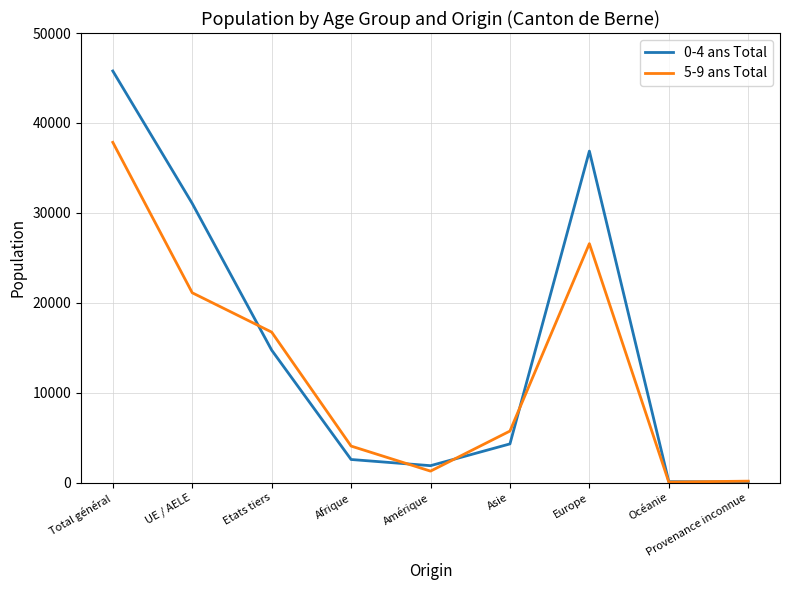

What are all the series names shown in the legend?

0-4 ans Total, 5-9 ans Total